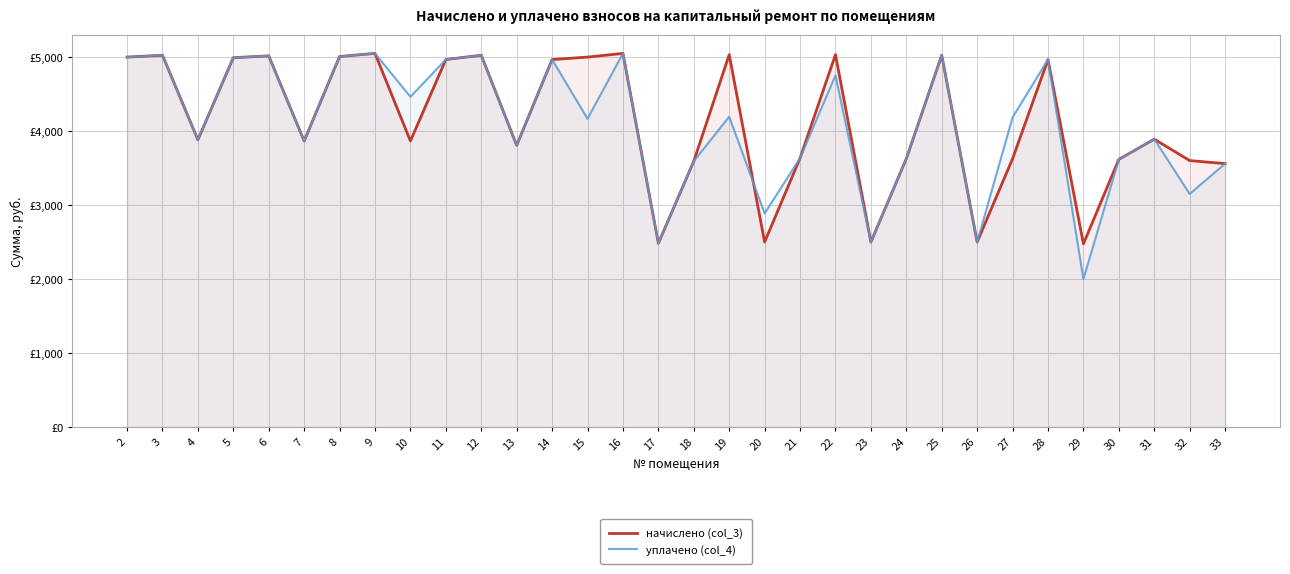

The начислено (col_3) series shows 5050.8 at 16. True or false?

True